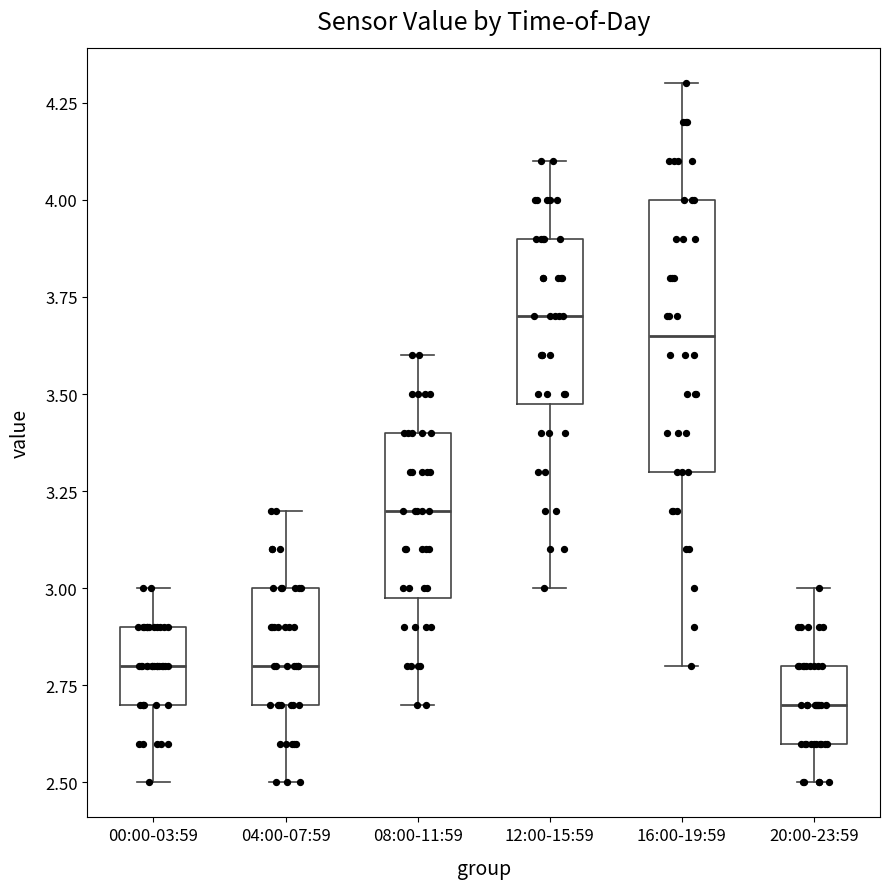

Reading left to right, read every box against the y-axis: the position of its median line, the range the box covers, and the ends of its whiskers. The values are not printed on the chart, so give them approximately, as read against the axis.

00:00-03:59: median 2.80, box 2.70 to 2.90, whiskers 2.50 to 3.00
04:00-07:59: median 2.80, box 2.70 to 3.00, whiskers 2.50 to 3.20
08:00-11:59: median 3.20, box 3.00 to 3.40, whiskers 2.70 to 3.60
12:00-15:59: median 3.70, box 3.50 to 3.90, whiskers 3.00 to 4.10
16:00-19:59: median 3.65, box 3.30 to 4.00, whiskers 2.80 to 4.30
20:00-23:59: median 2.70, box 2.60 to 2.80, whiskers 2.50 to 3.00